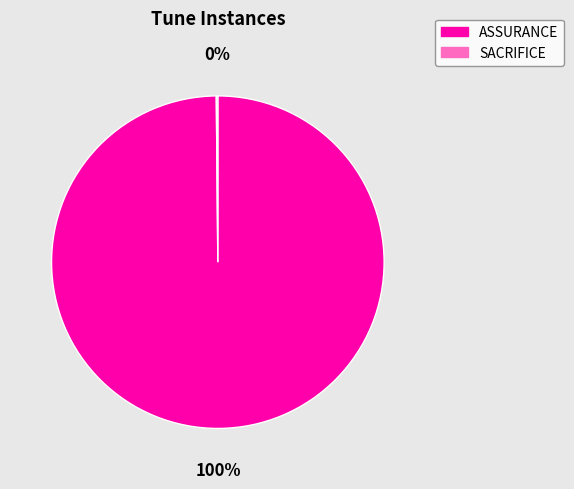

Does ASSURANCE account for over 50% of the chart?

Yes